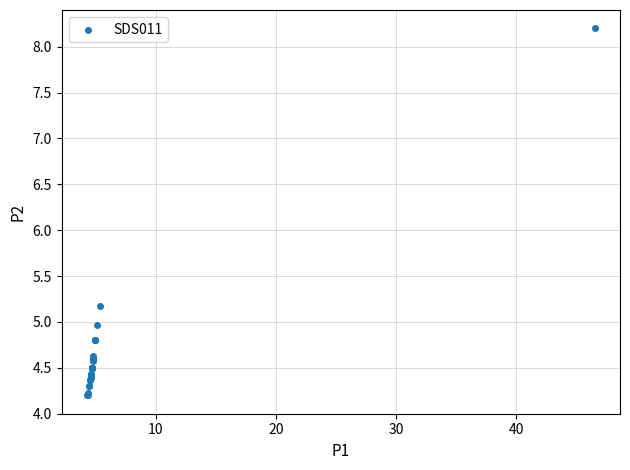

What Y value in the scatter plot is closest to 6?

5.2